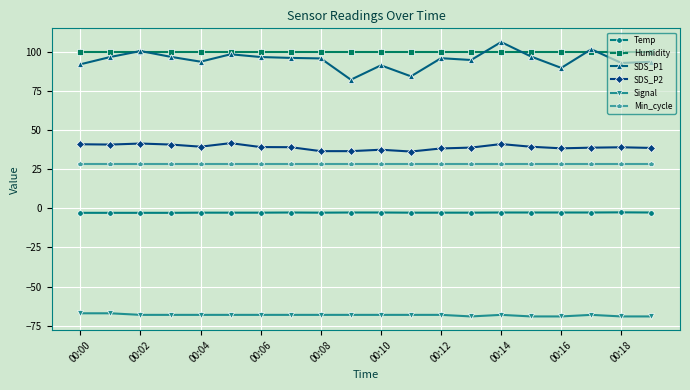

How many series are shown in this chart?

6